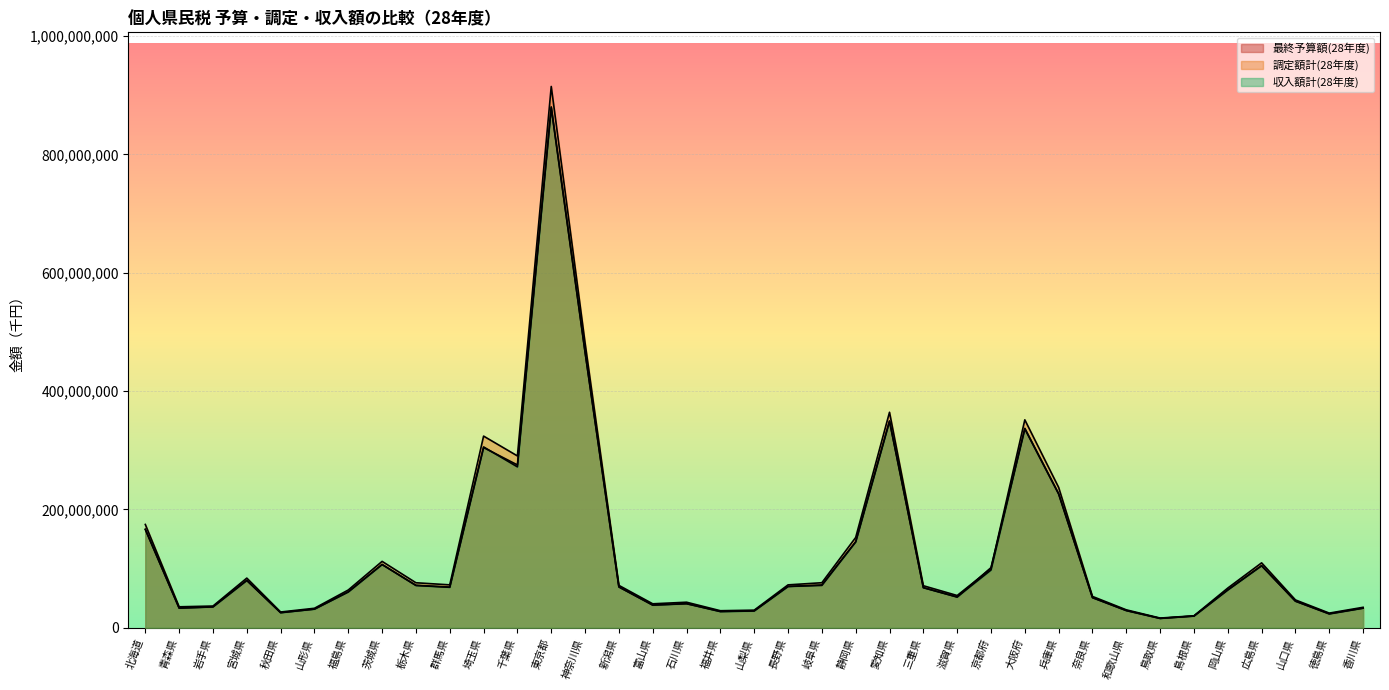

Between 岩手県 and 宮城県, which series saw the biggest shift?

調定額計(28年度)